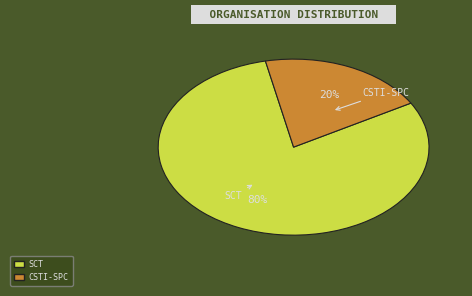

To the nearest percent, what is the difference between the SCT and CSTI-SPC slice percentages?

60%